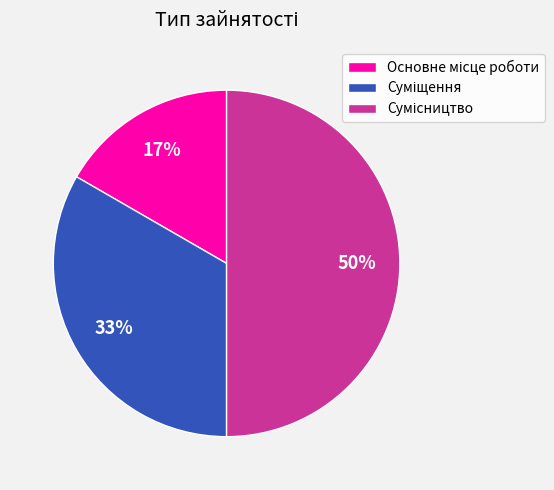

Count the number of slices in the pie.

3